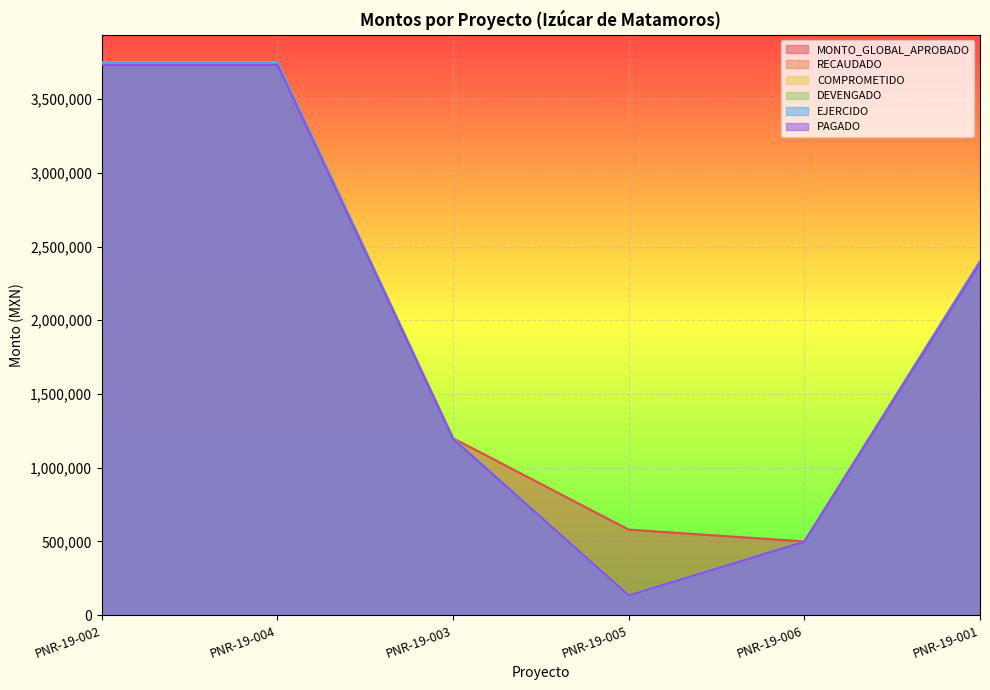

Which series changed the most between PNR-19-002 and PNR-19-003?

MONTO_GLOBAL_APROBADO